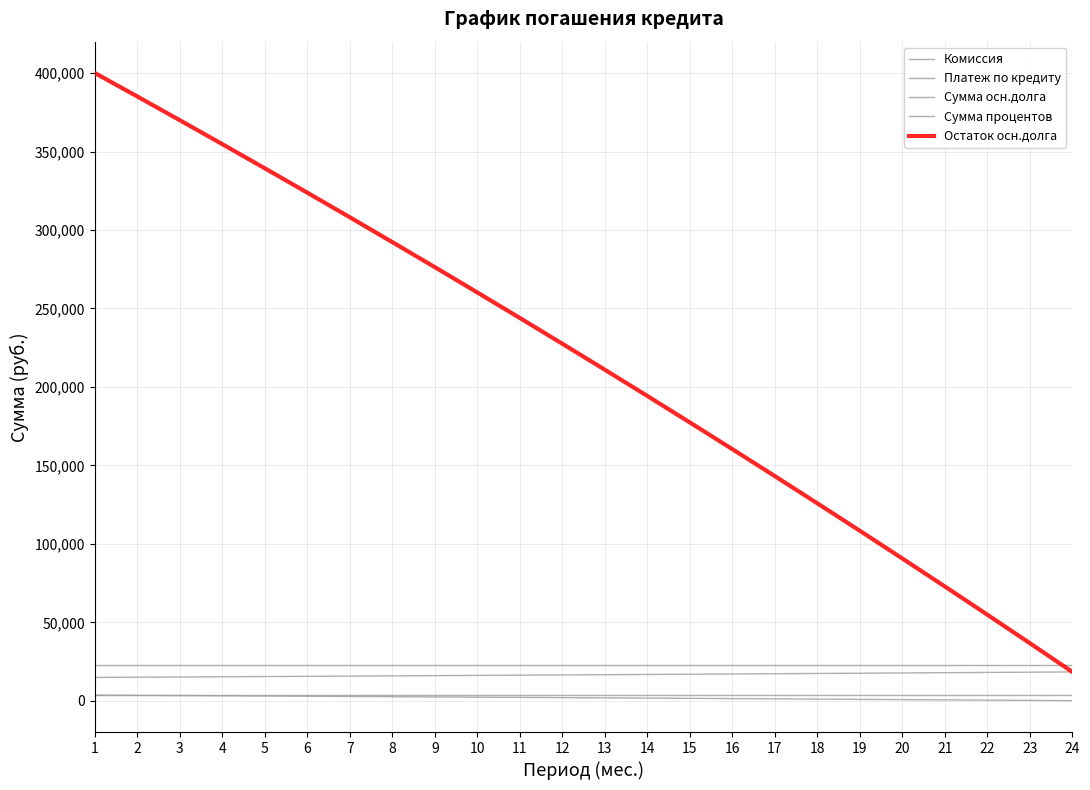

Does the chart display data point markers on the line(s)?

No